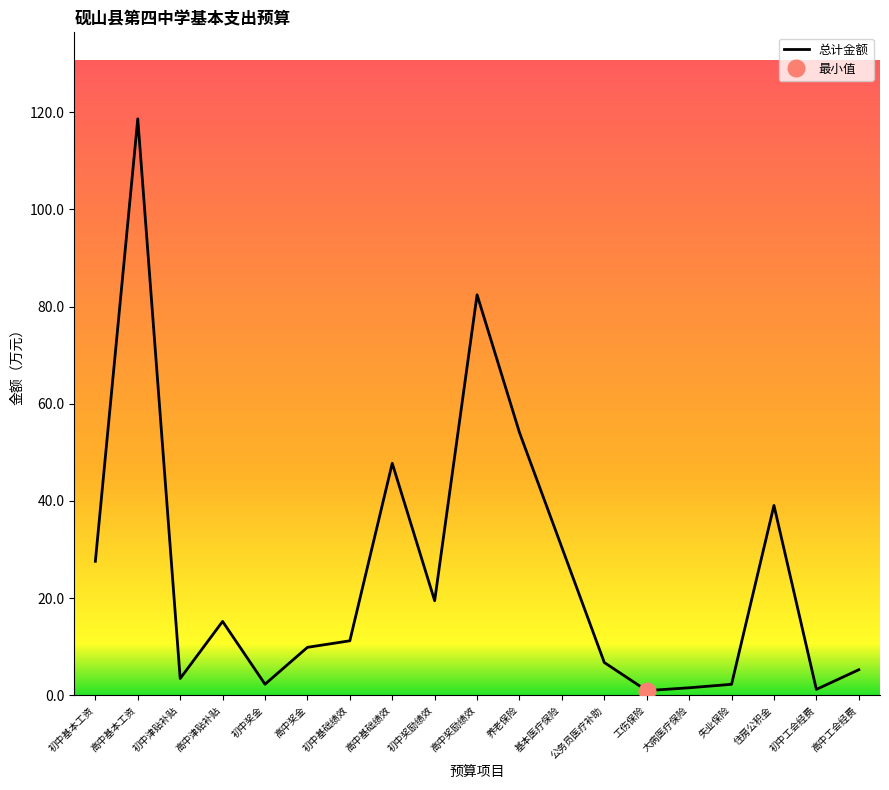

Between 工伤保险 and 失业保险, which is larger?

失业保险